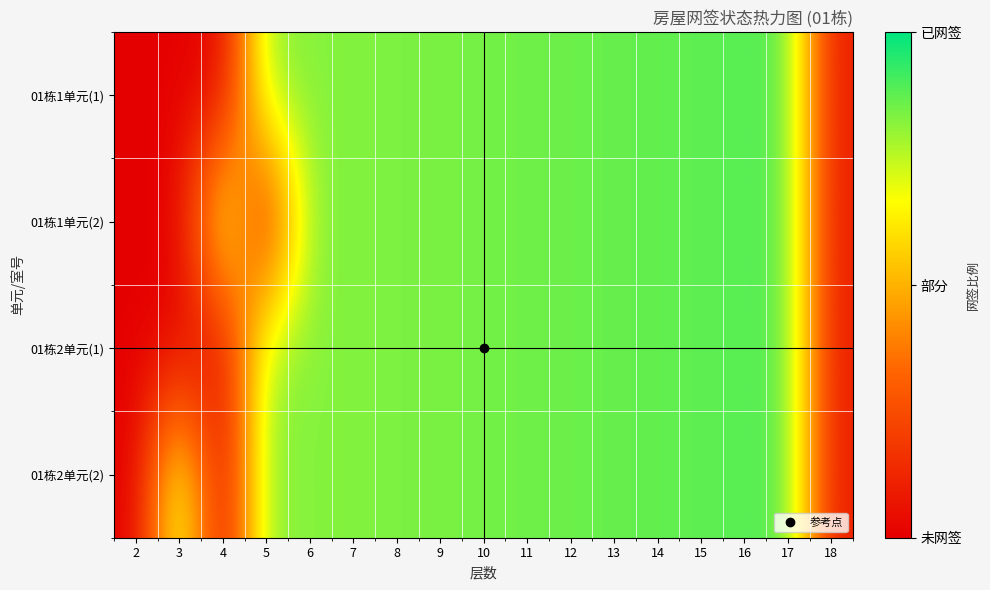

Rank the series at 2 from highest to lowest value.

01栋1单元(1), 01栋1单元(2), 01栋2单元(1), 01栋2单元(2)